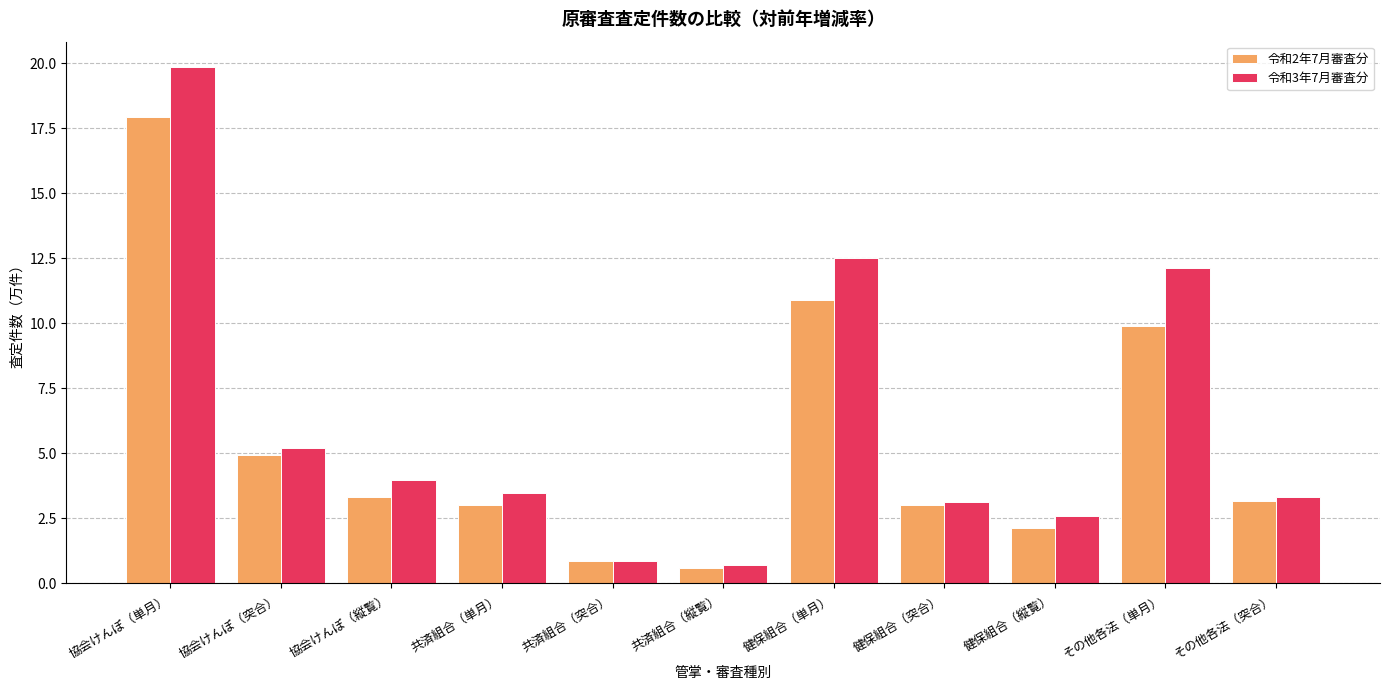

What is the value of the 令和2年7月審査分 bar at the 10th from the left?

9.9